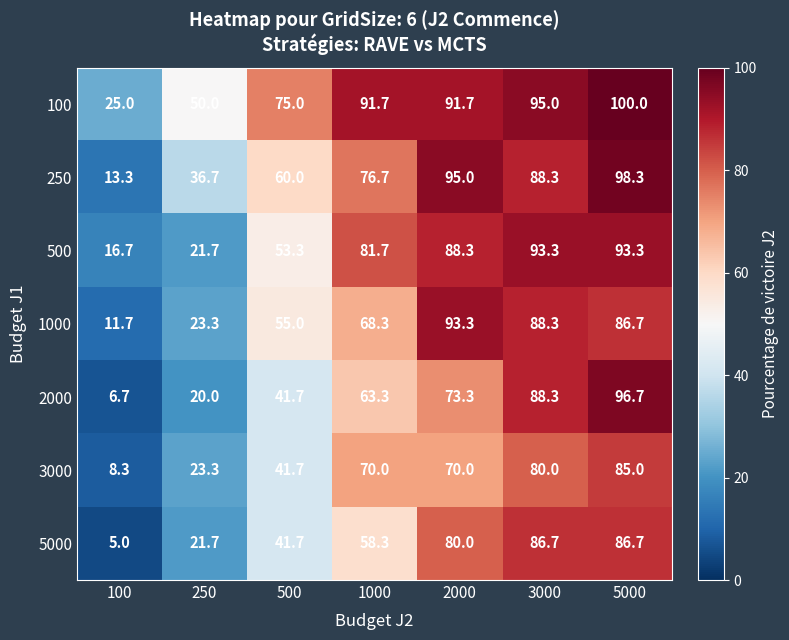

At which label does 5000 first exceed 58?

1000